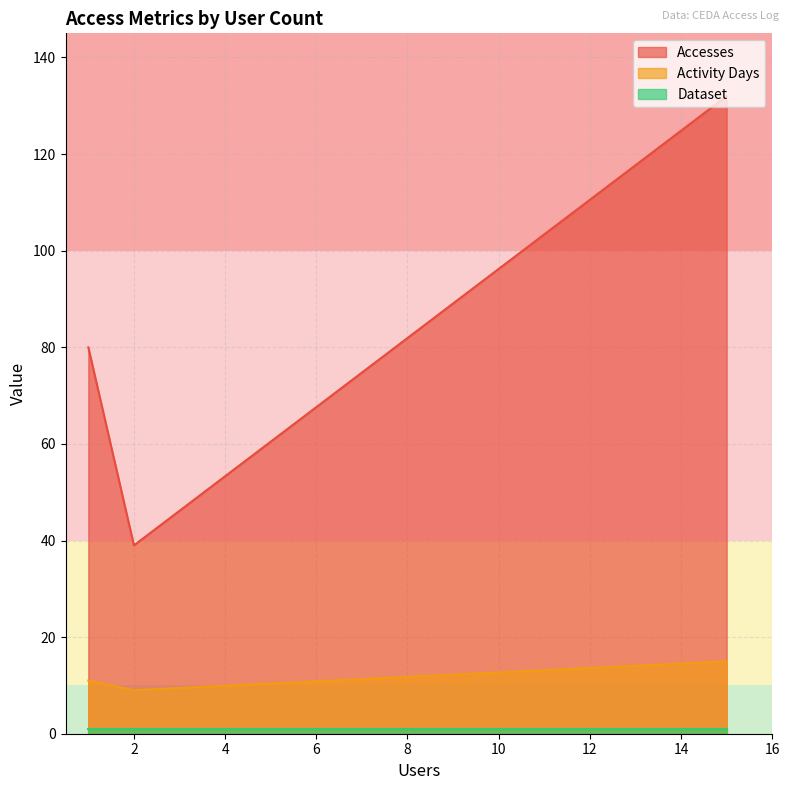

Reading left to right, extract all data points from this chart.

Accesses: 15=132	1=80	2=39
Activity Days: 15=15	1=11	2=9
Dataset: 15=1	1=1	2=1